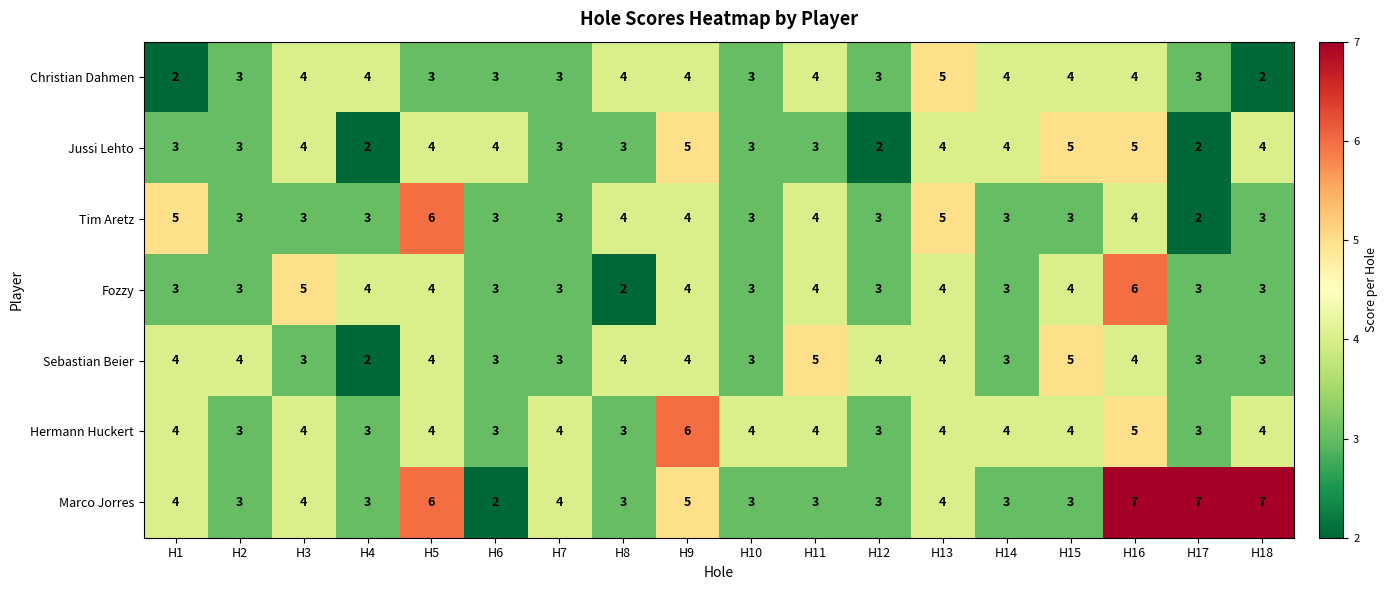

Which series has the largest total across all categories?

Marco Jorres